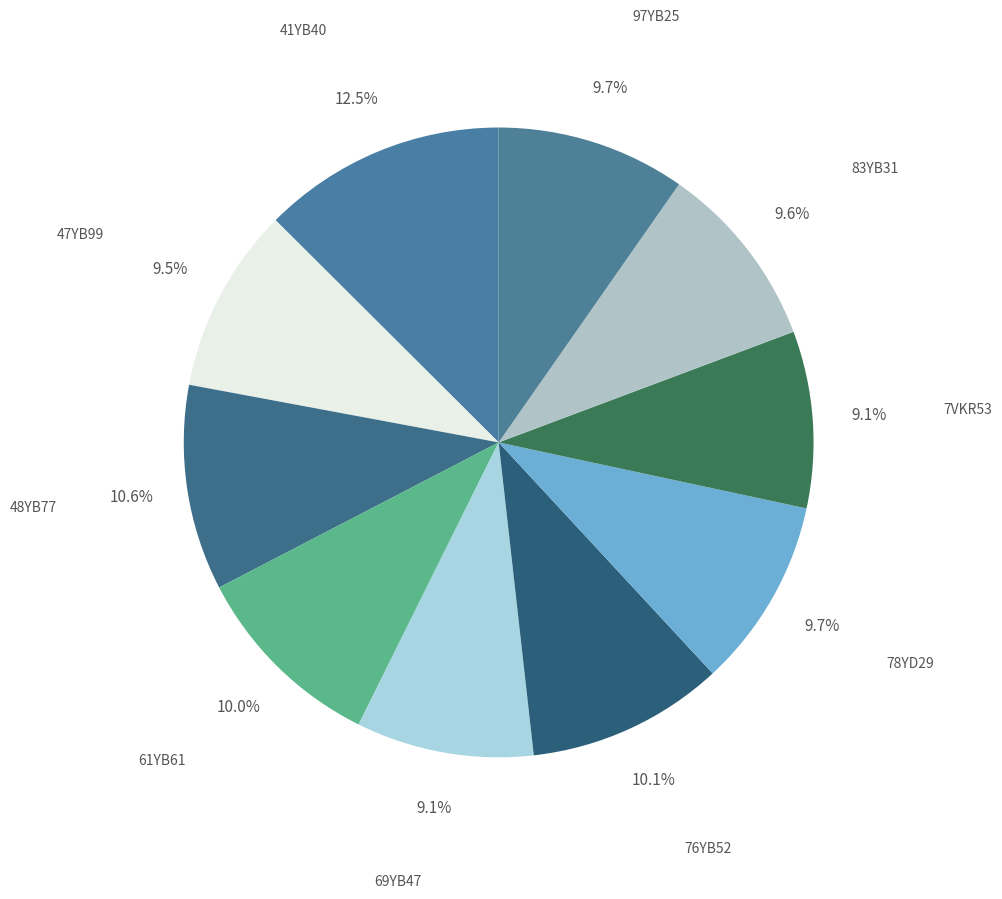

To the nearest percent, what percentage of the pie is 61YB61?

10%